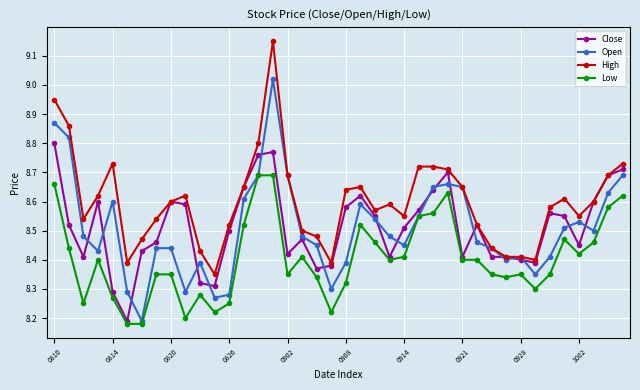

Count the Close values in the range 8 to 9.

40